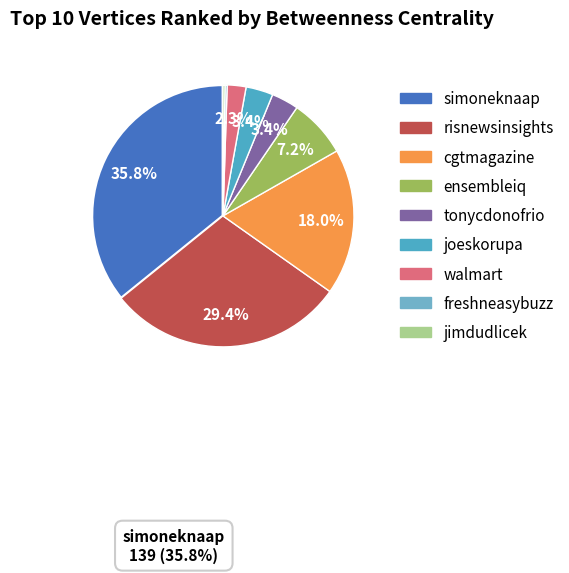

Count the number of slices in the pie.

9